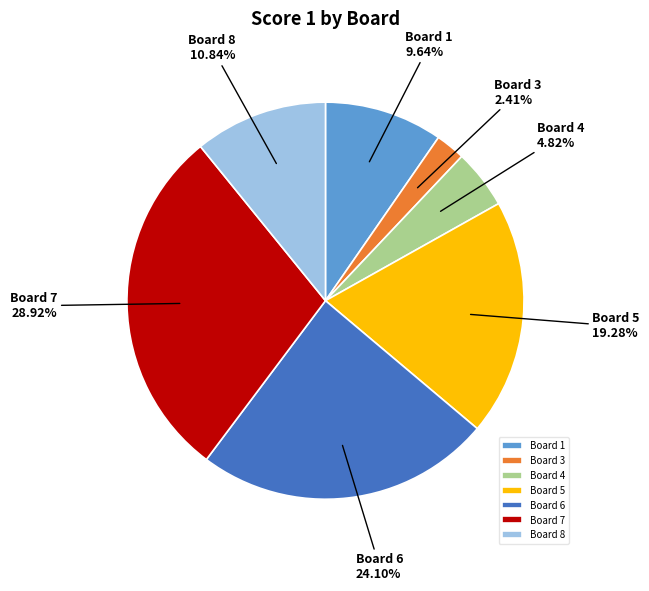

Does Board 4 represent more than half of the total?

No